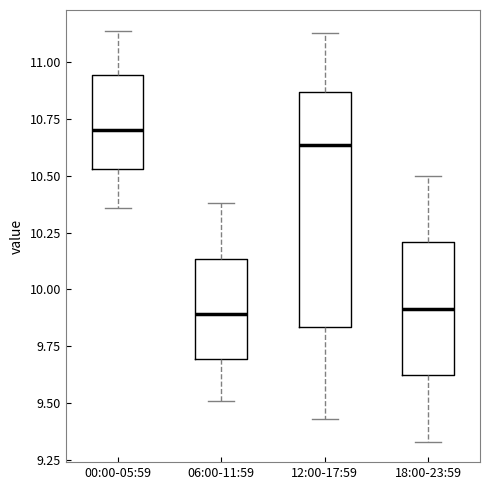

Reading left to right, read every box against the y-axis: the position of its median line, the range the box covers, and the ends of its whiskers. The values are not printed on the chart, so give them approximately, as read against the axis.

00:00-05:59: median 10.70, box 10.55 to 10.95, whiskers 10.35 to 11.15
06:00-11:59: median 9.90, box 9.70 to 10.15, whiskers 9.50 to 10.40
12:00-17:59: median 10.65, box 9.85 to 10.85, whiskers 9.45 to 11.15
18:00-23:59: median 9.90, box 9.60 to 10.20, whiskers 9.35 to 10.50